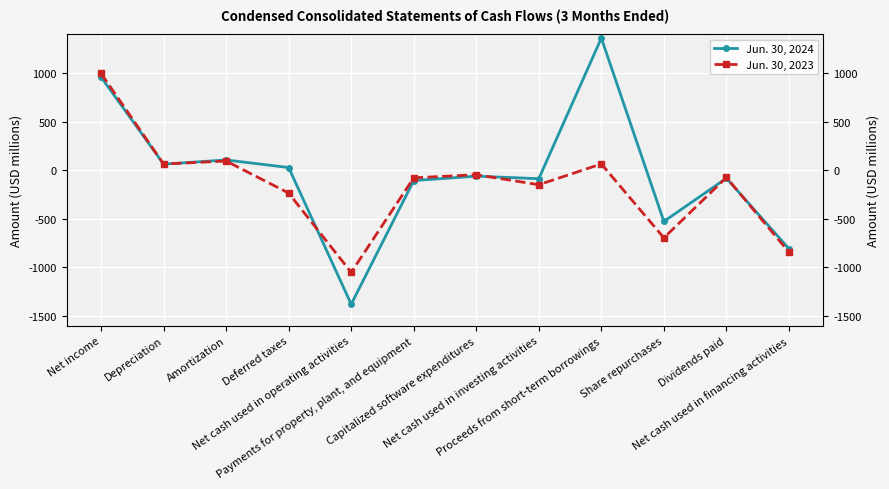

The value of Jun. 30, 2024 at Dividends paid is -20. True or false?

False